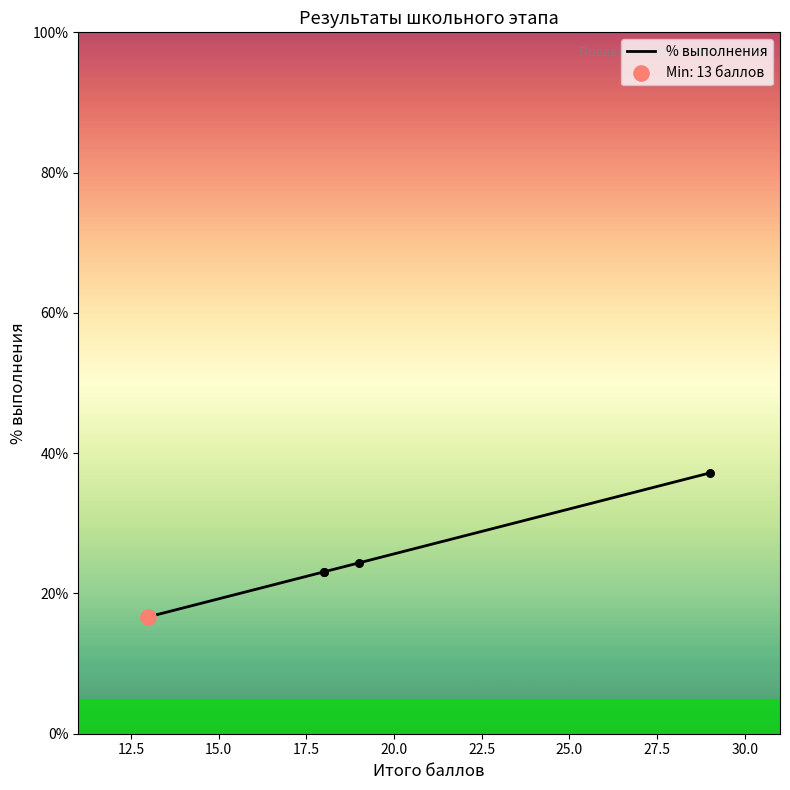

Approximately how many times larger is the value at 17.5 compared to 30.0?

0.7